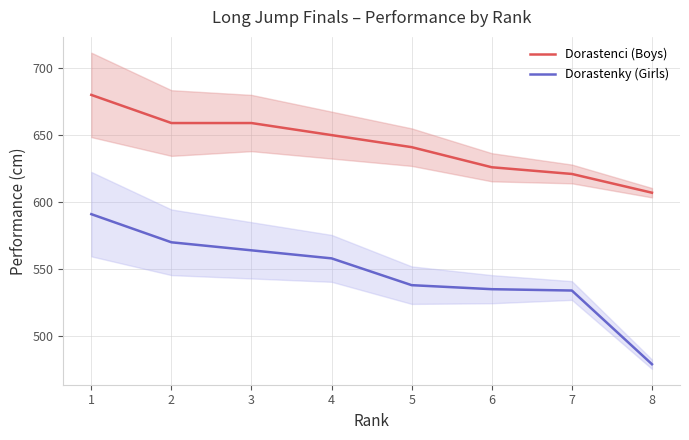

Read the Dorastenky (Girls) value at 7.

534